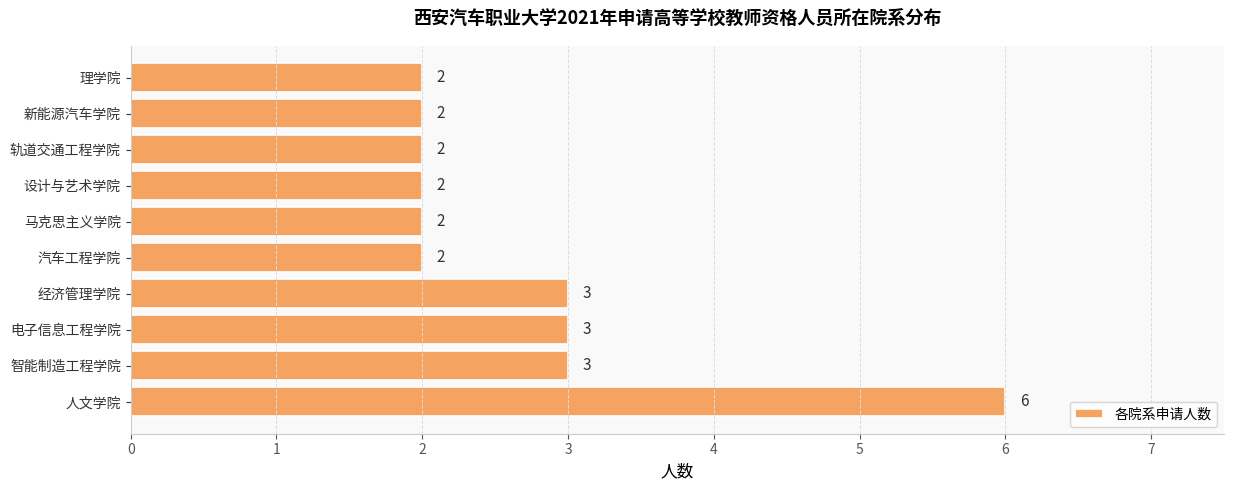

Count the number of values greater than 2.

4